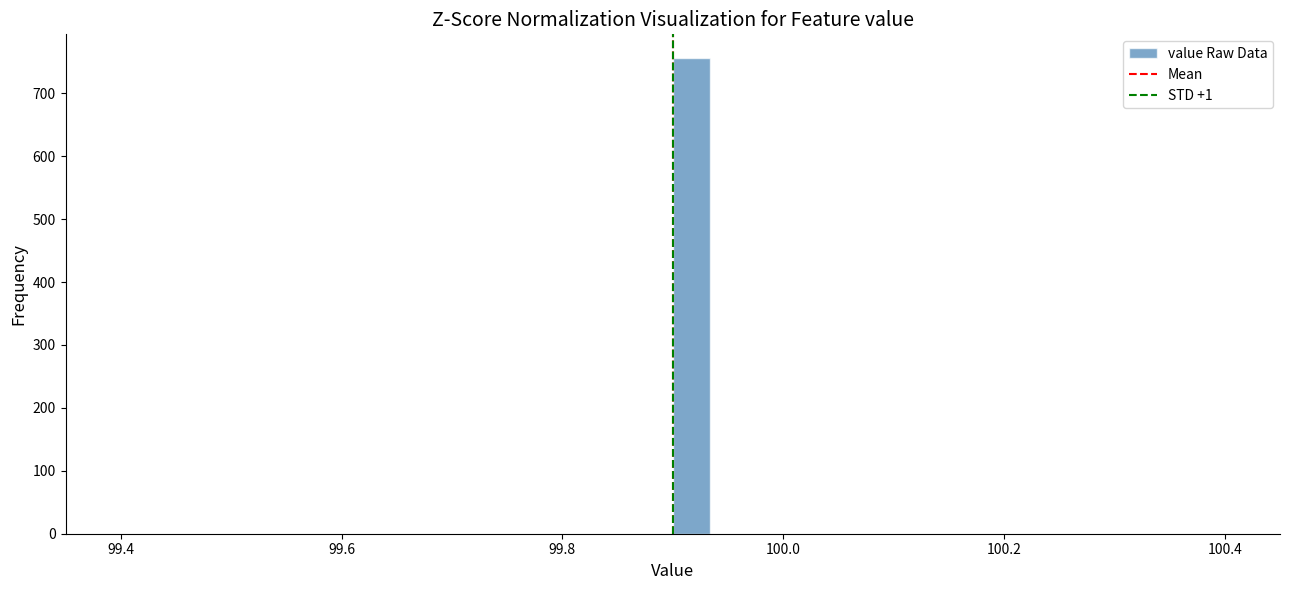

Around what value on the x-axis is the tallest bar? Give the approximate position of its centre, as read against the axis.

99.92